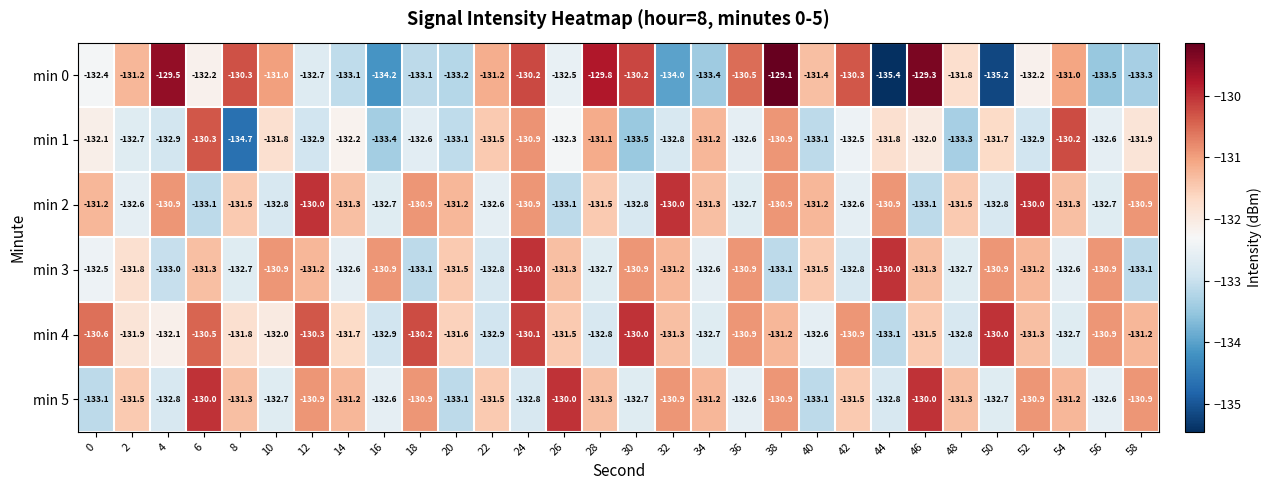

What is the greatest value displayed?

-129.1